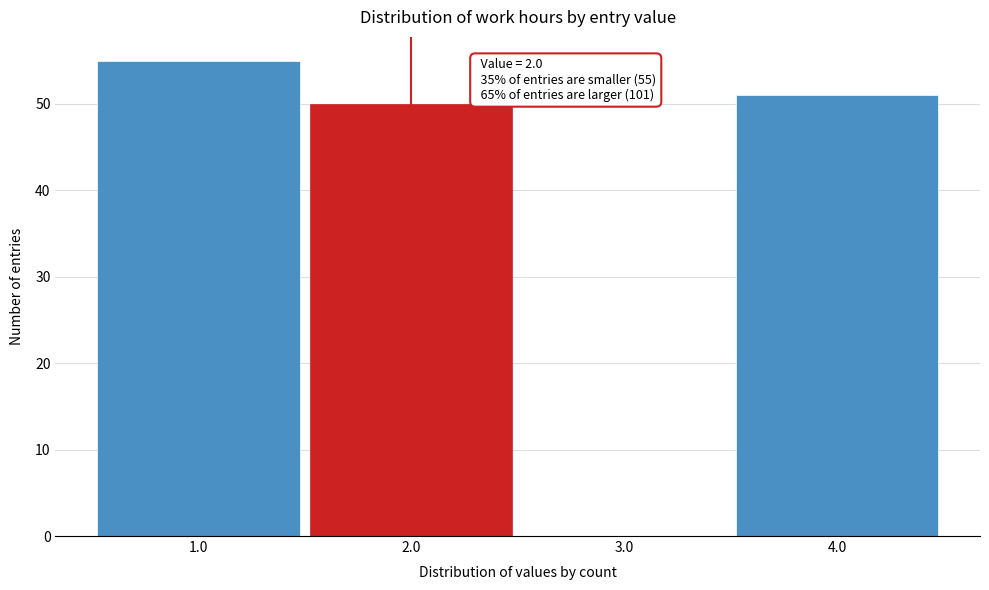

Over which range of the x-axis is the bar tallest?

0.5 to 1.5